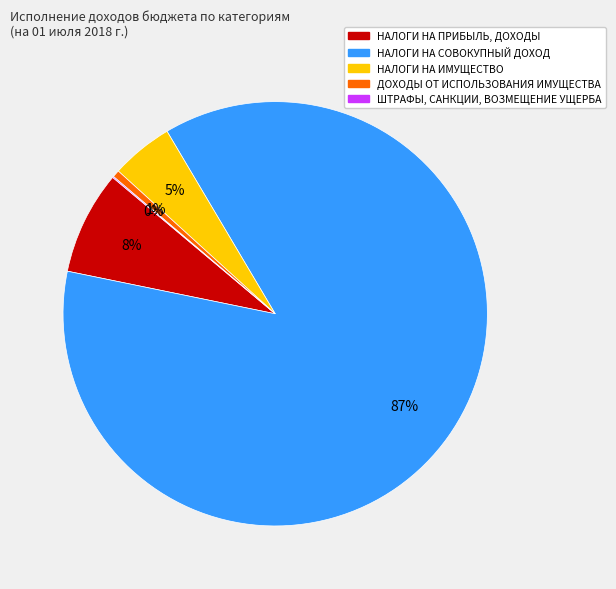

To the nearest percent, what is the average slice percentage?

20%